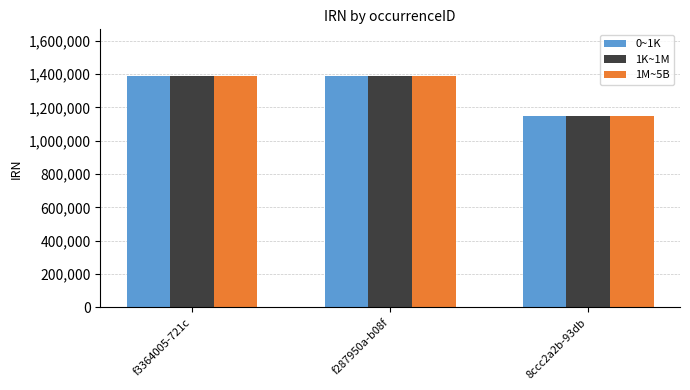

How many values in the 1M~5B series are below 1390961?

1